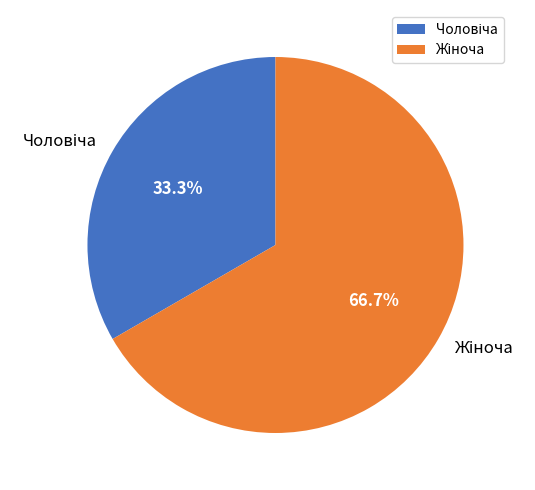

Is there any slice that represents more than half of the pie?

Yes